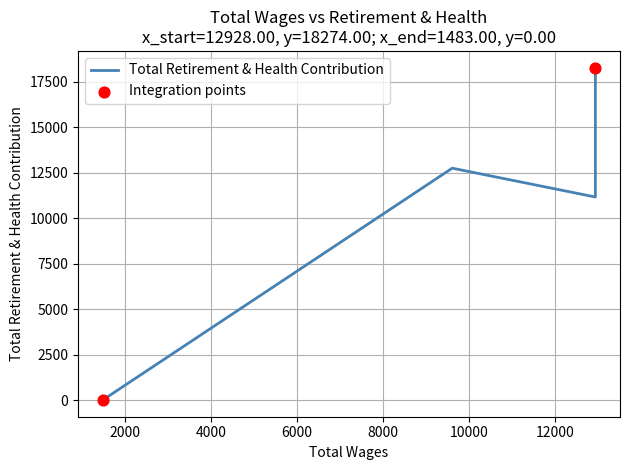

Which has a higher value, 12928.0 or 12928.0?

12928.0